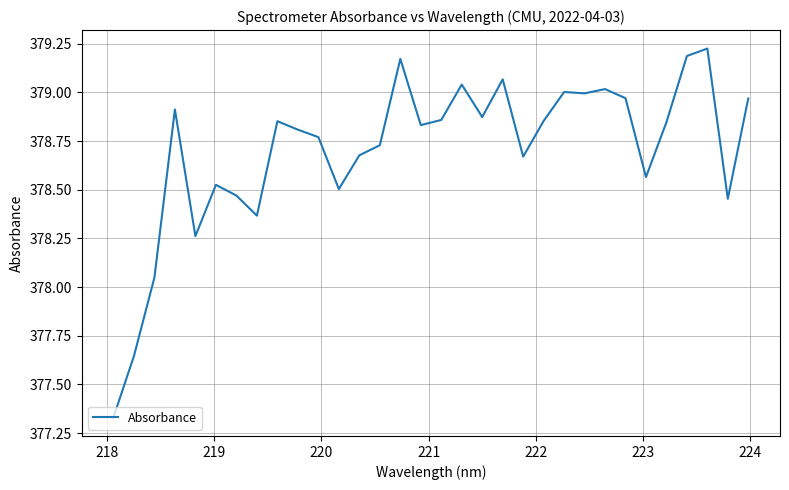

What is the difference between the maximum and minimum values?

1.9